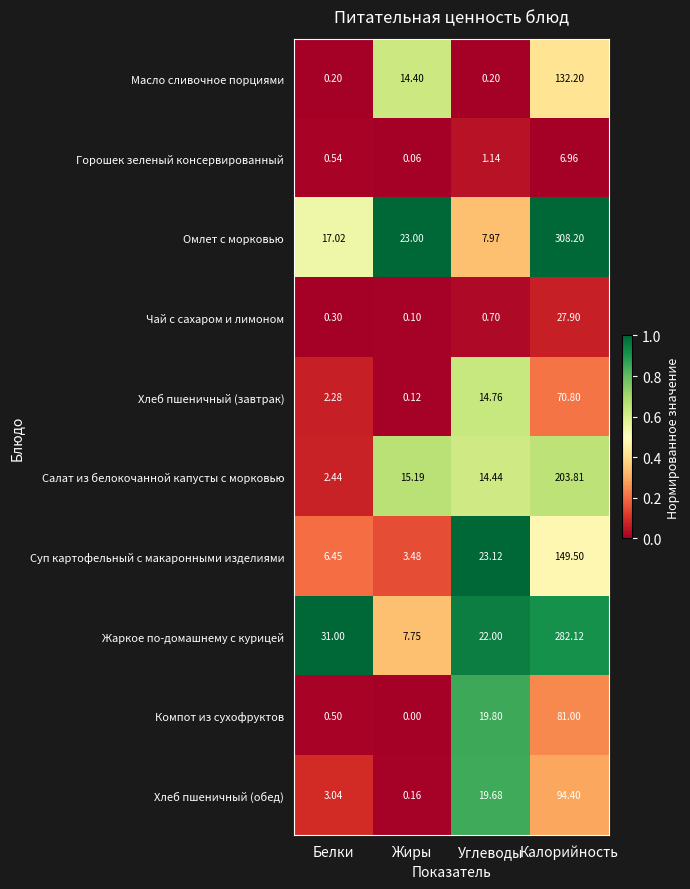

Which category has the lowest value in the Салат из белокочанной капусты с морковью series?

Белки